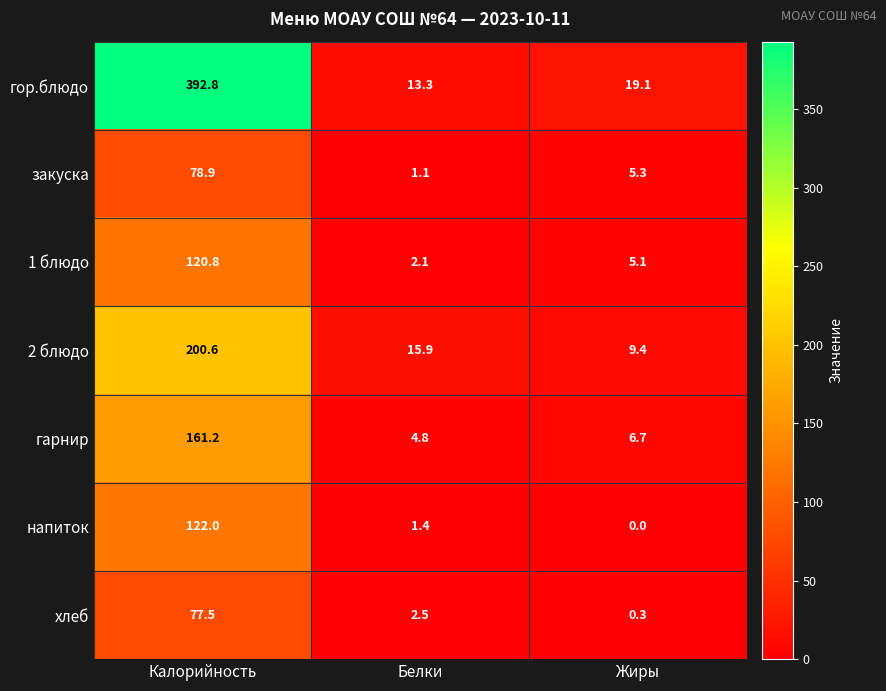

How many distinct data groups are displayed?

7